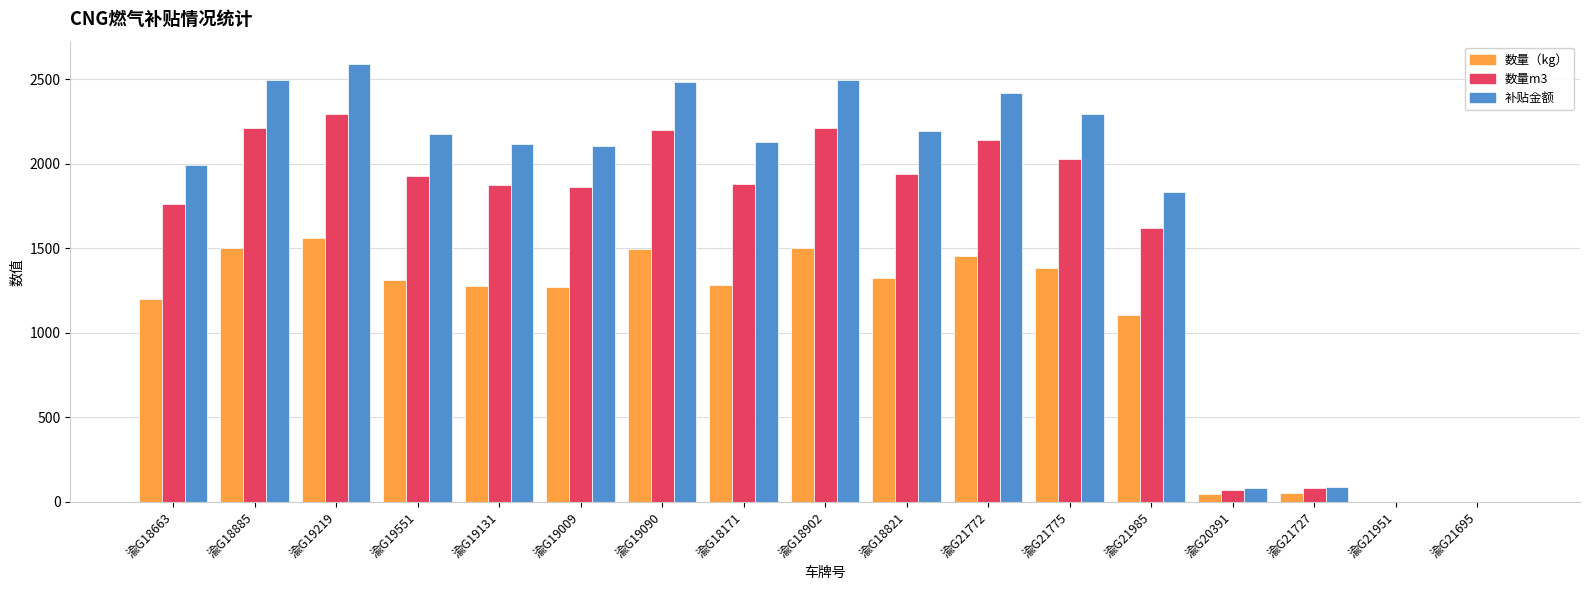

What is the sum of the 数量m3 values at 渝G18663 and 渝G21695?

1762.9